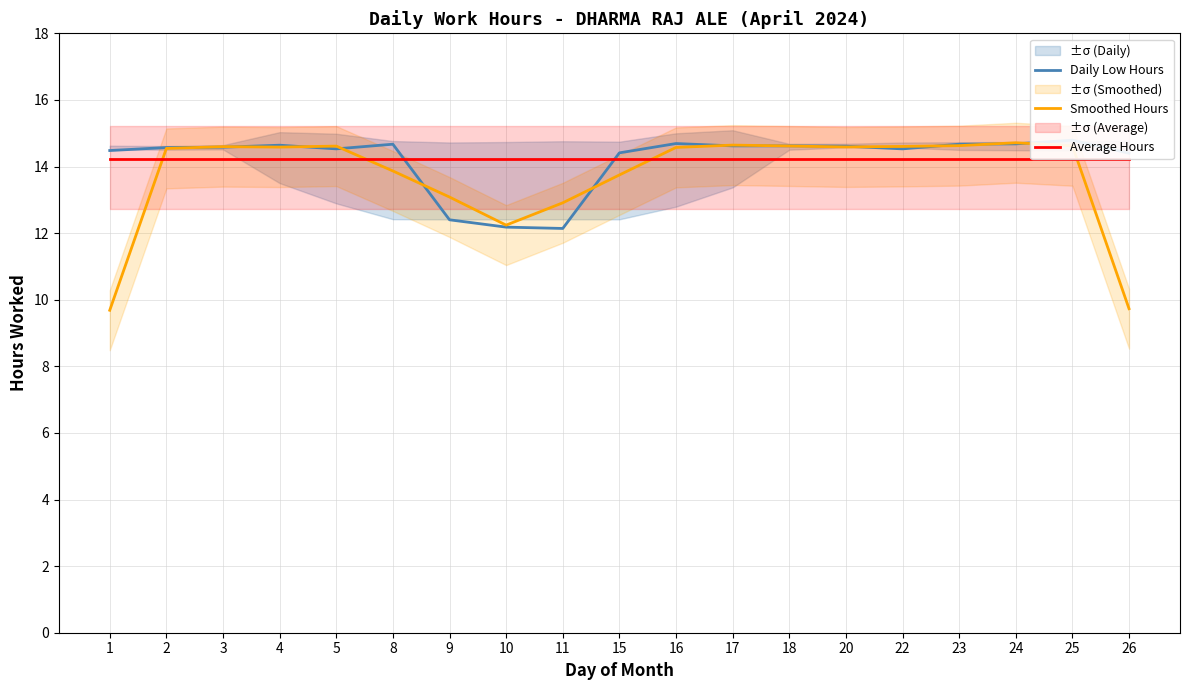

What is the difference between the Smoothed Hours values at 24 and 15?

1.0